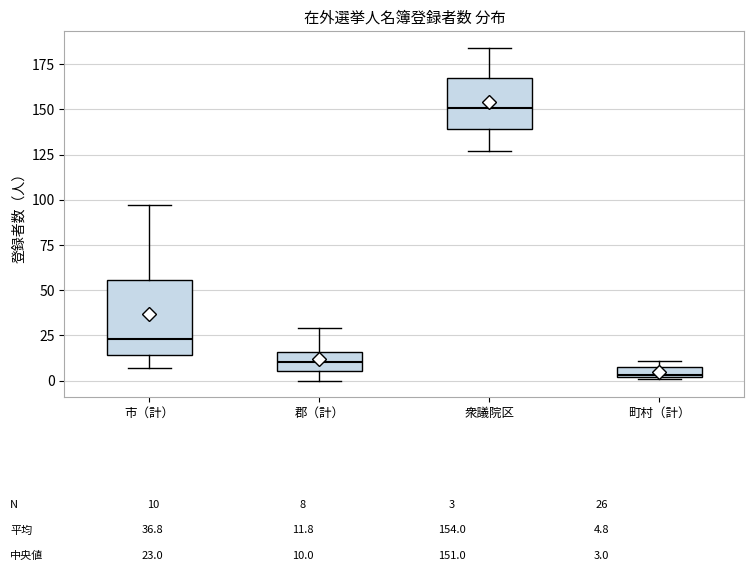

Which box is the tallest, from its lower edge to its upper edge?

市（計）